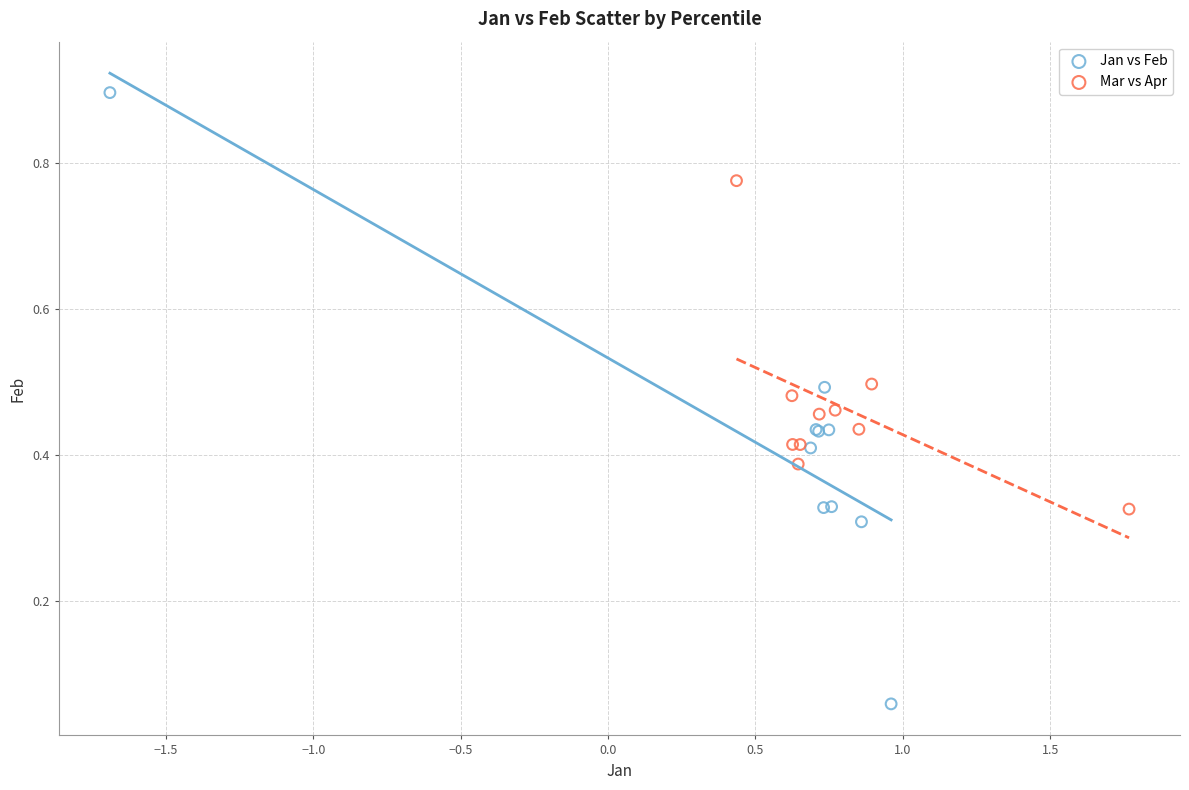

Which series contains the highest Y value?

Jan vs Feb